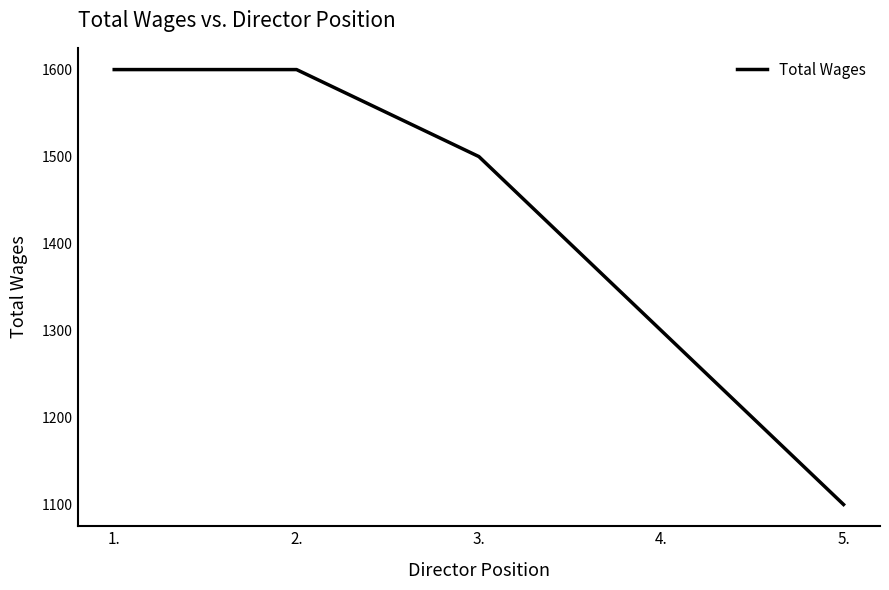

What is the difference between the maximum and minimum values?

500